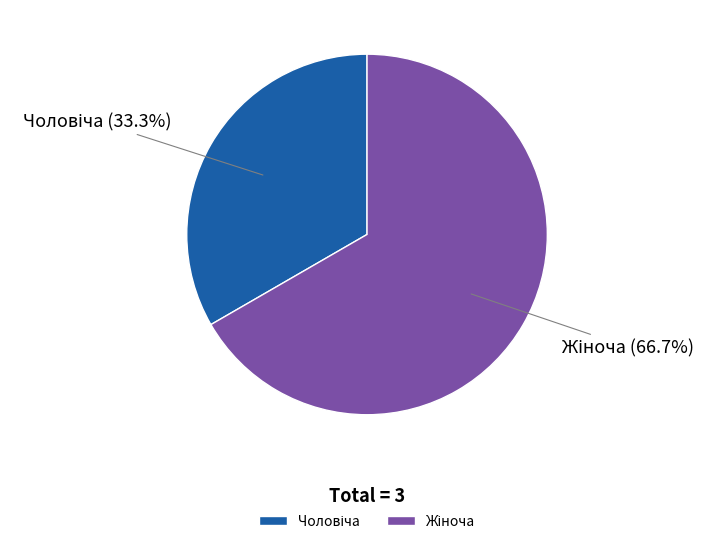

Is there a majority slice in this chart?

Yes